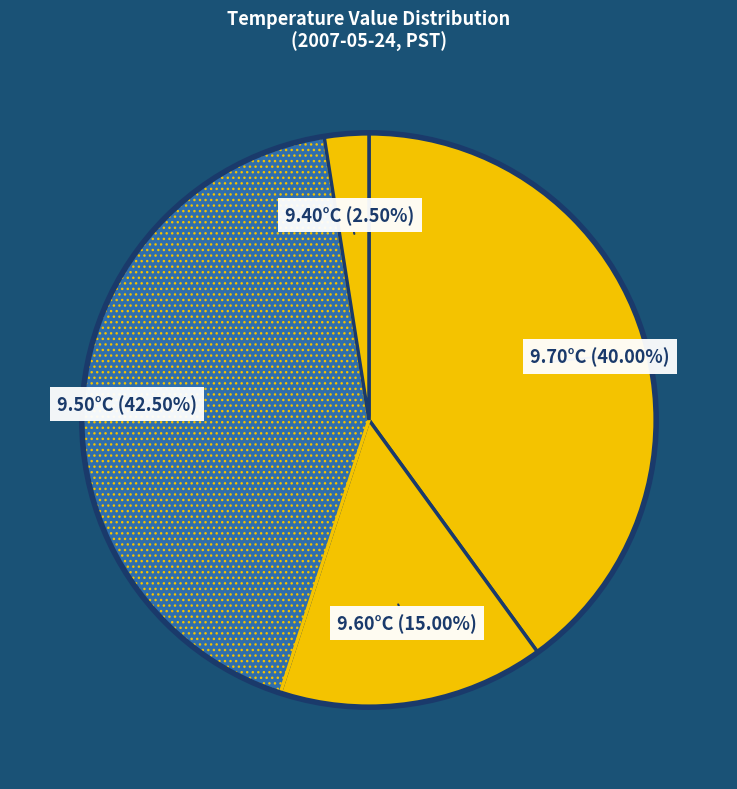

How many slices are in this pie chart?

4